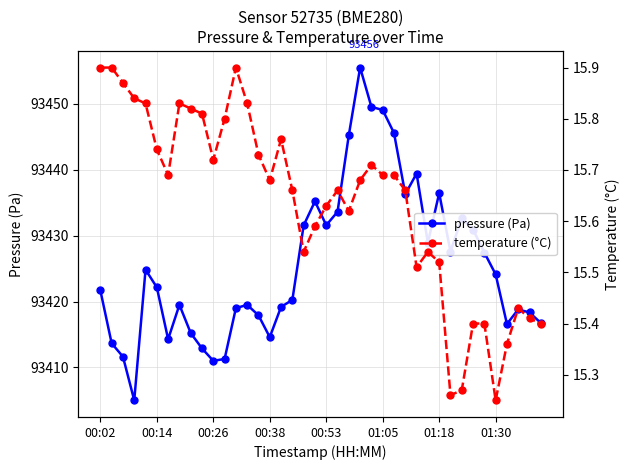

What are all the series names shown in the legend?

pressure (Pa), temperature (°C)